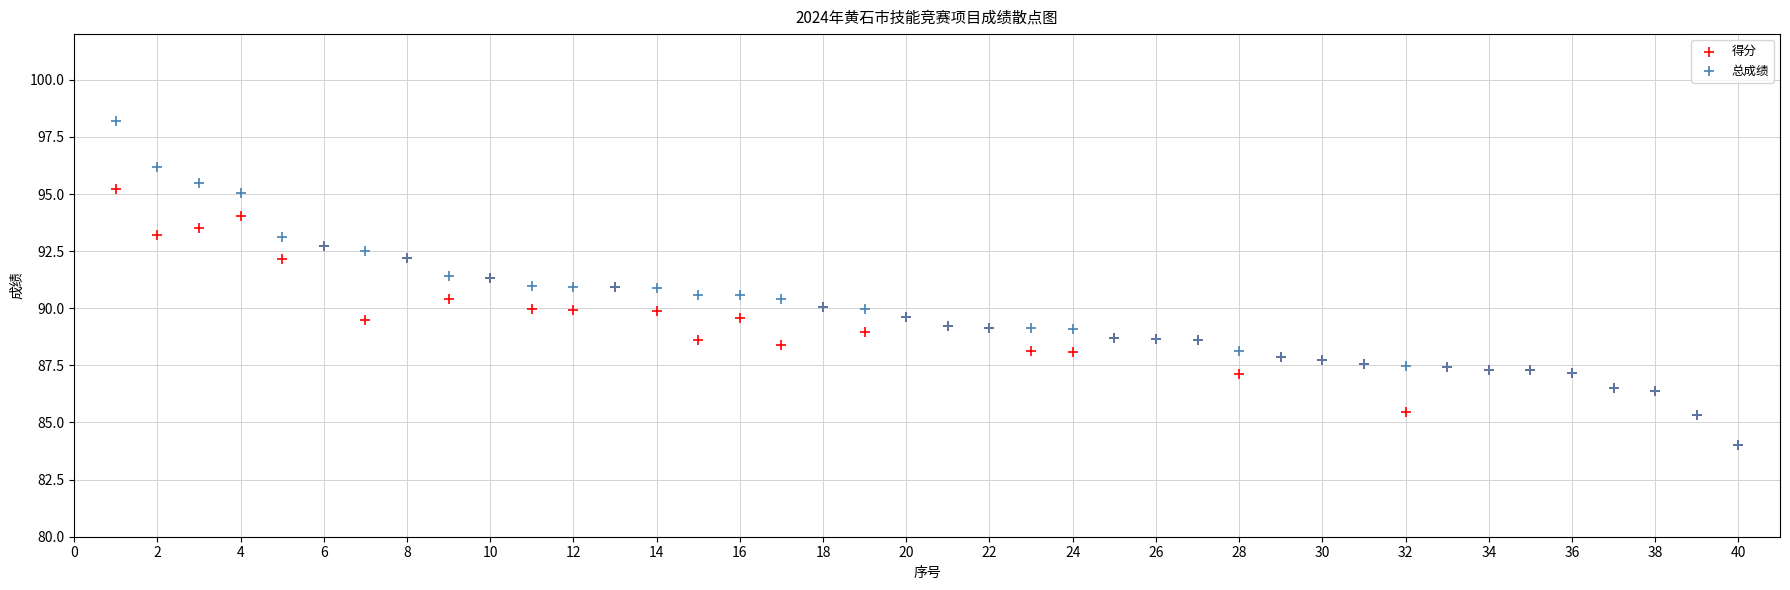

What are all the series names shown in the legend?

得分, 总成绩